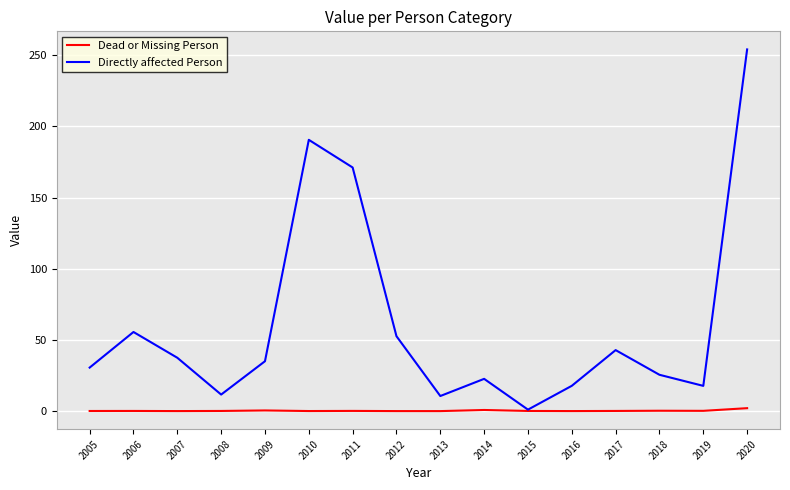

Is the value of Dead or Missing Person at 2011 greater than the value of Directly affected Person at 2016?

No